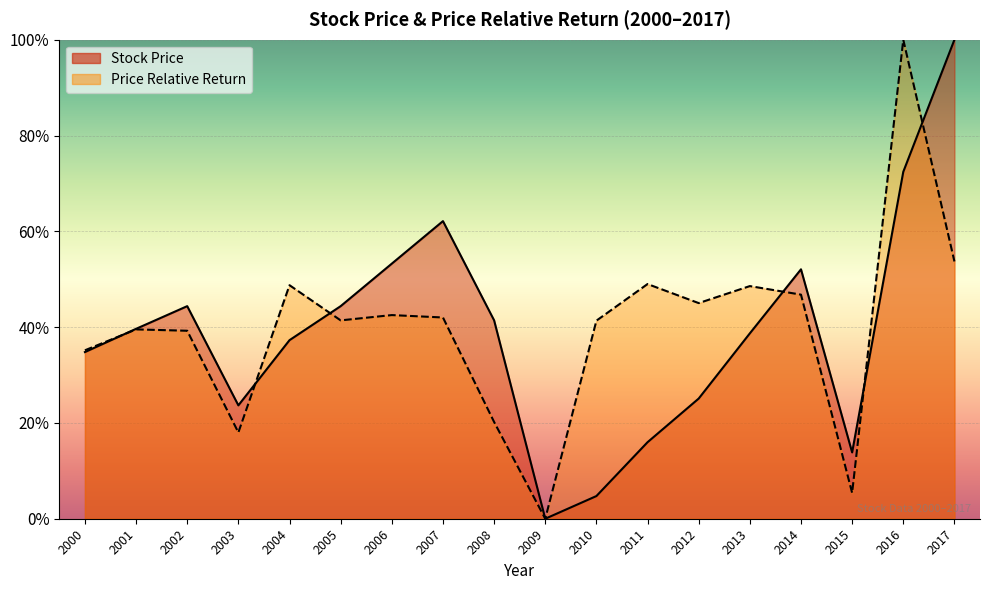

Which series has the largest range (max minus min)?

Stock Price